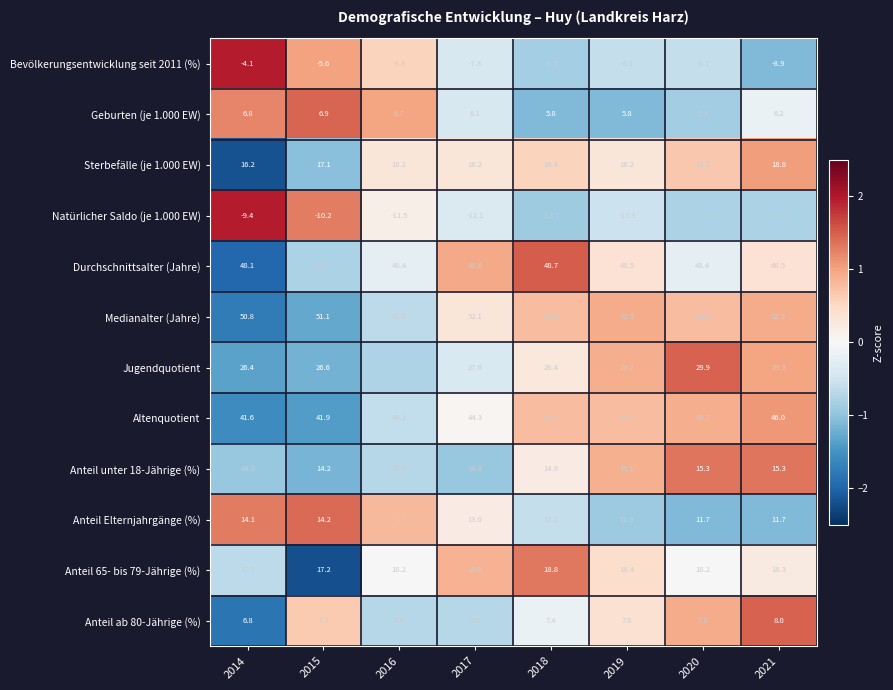

At how many categories does at least one series exceed 0?

8